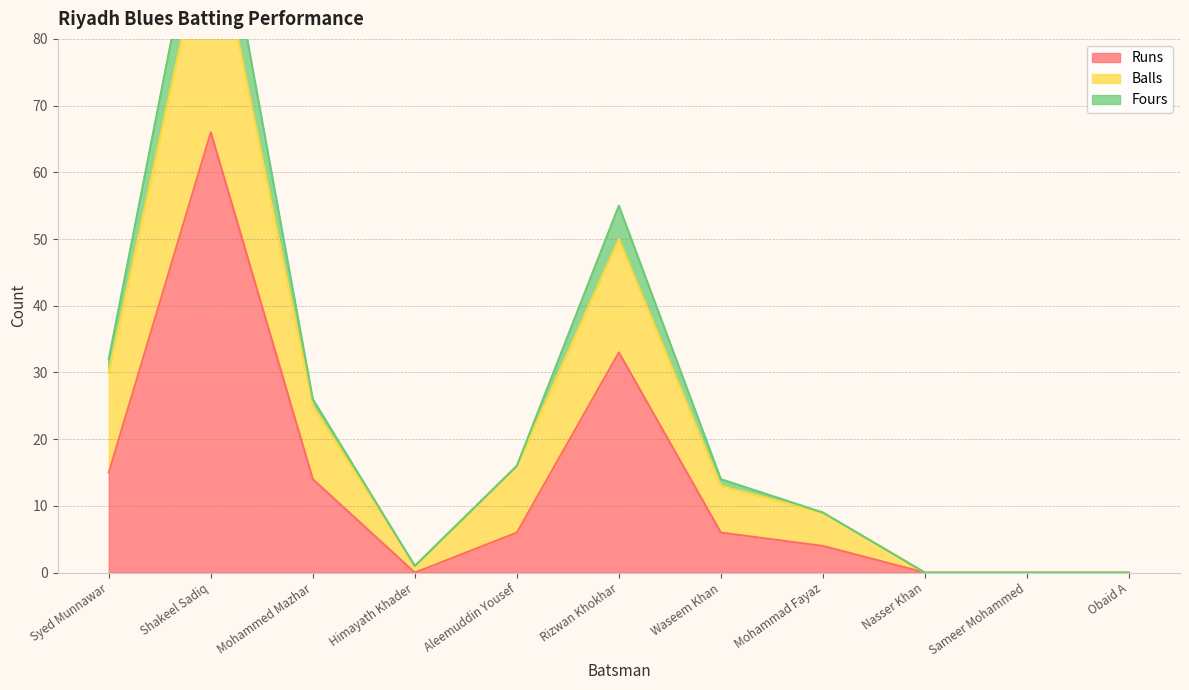

List the labels in order of Fours value, smallest first.

Nasser Khan, Sameer Mohammed, Obaid A, Himayath Khader, Mohammad Fayaz, Waseem Khan, Aleemuddin Yousef, Mohammed Mazhar, Syed Munnawar, Rizwan Khokhar, Shakeel Sadiq